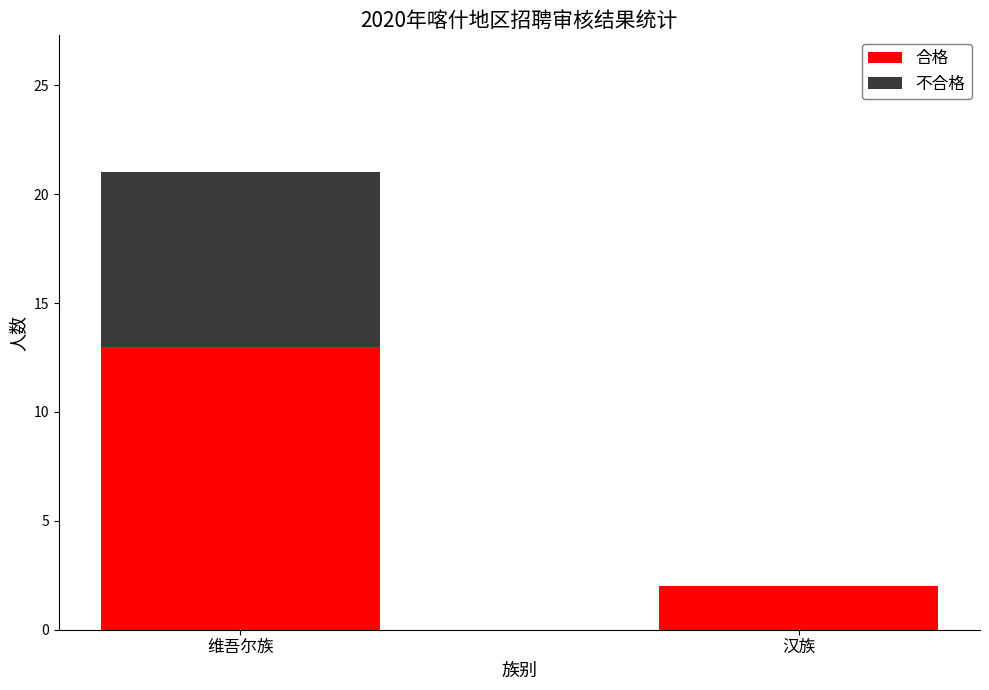

Which category has the highest value in the 合格 series?

维吾尔族